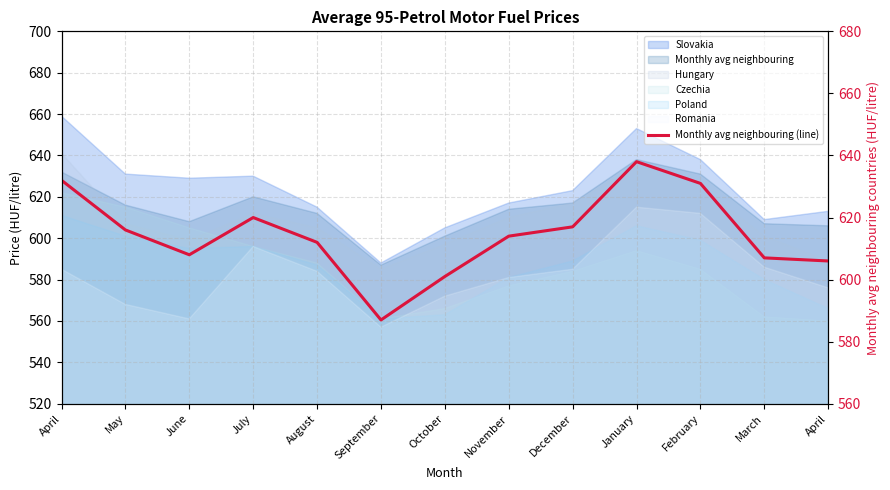

Does the chart have visible grid lines?

Yes